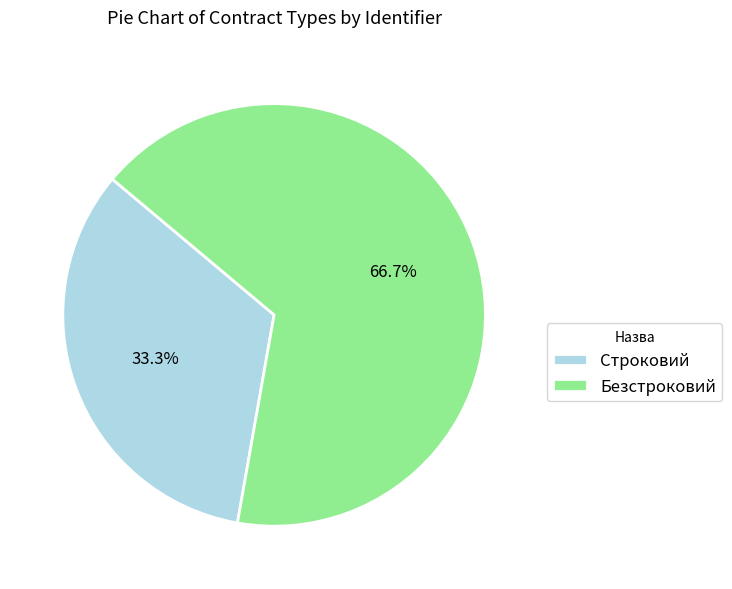

To the nearest percent, what percentage of the pie is Безстроковий?

67%